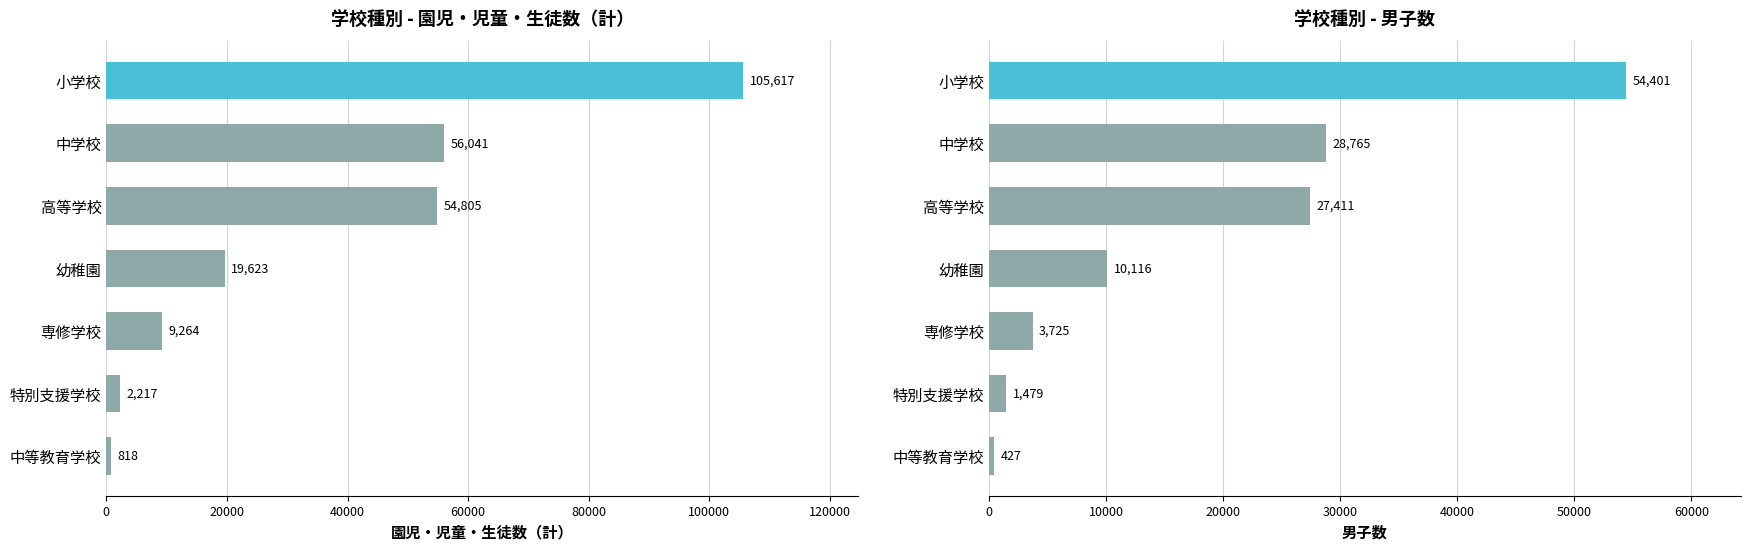

What is the average value of the 男子数 series?

18046